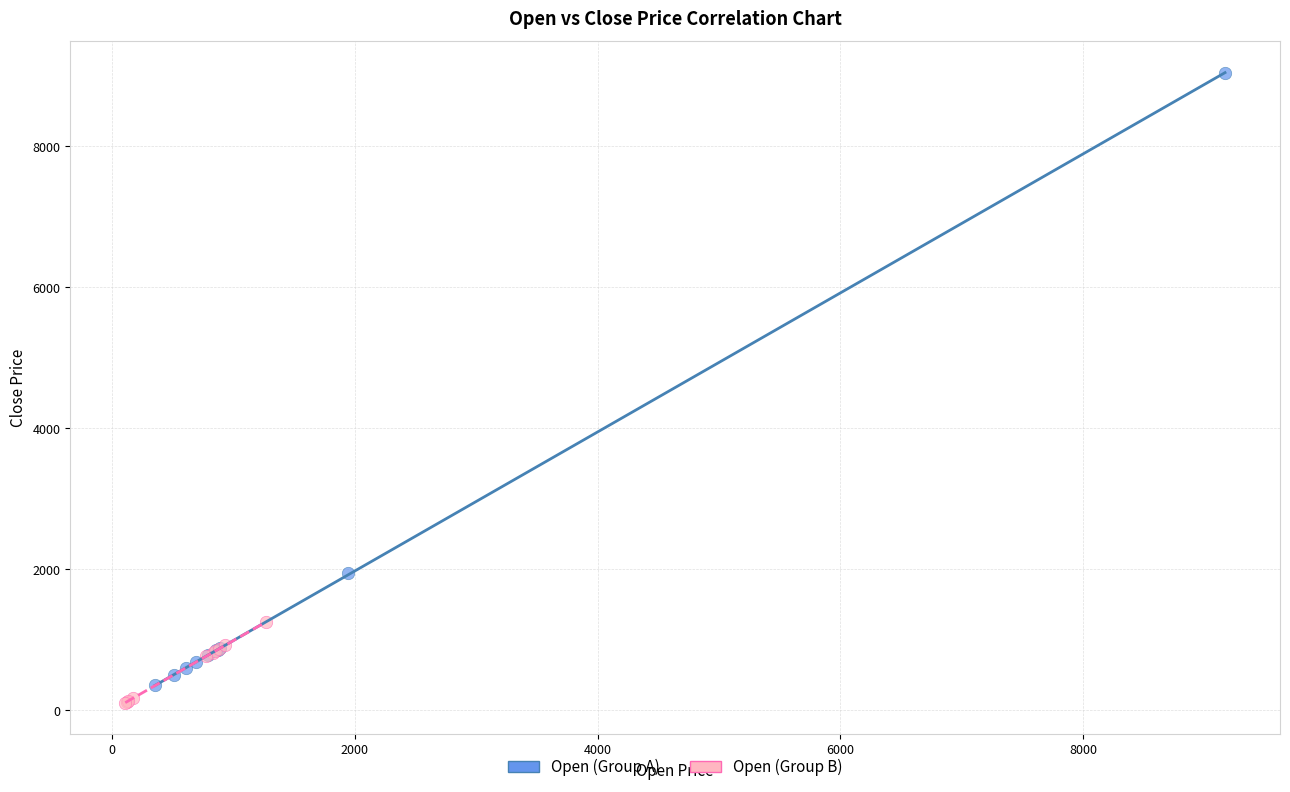

Which series contains the highest Y value?

Open (Group A)